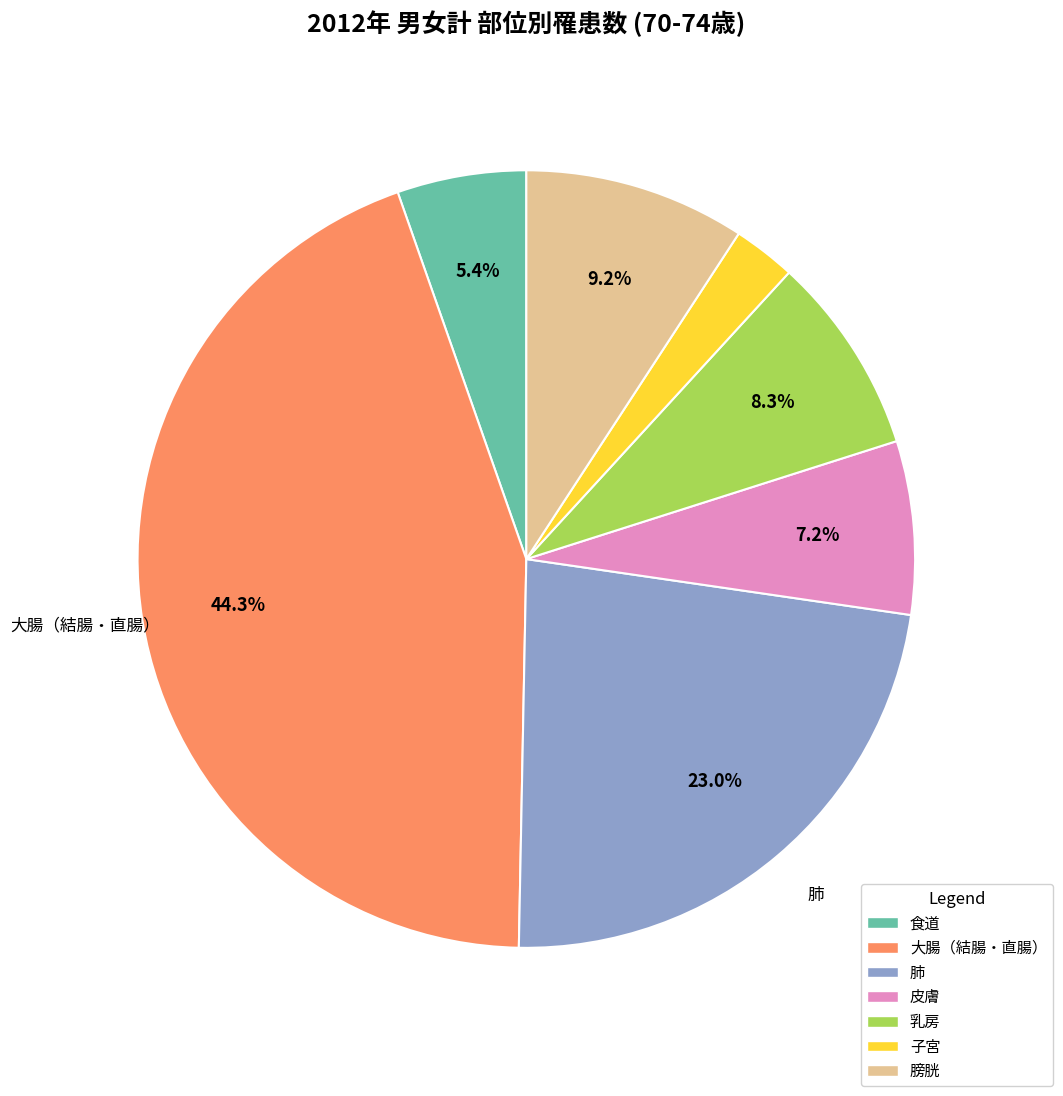

Is there a majority slice in this chart?

No